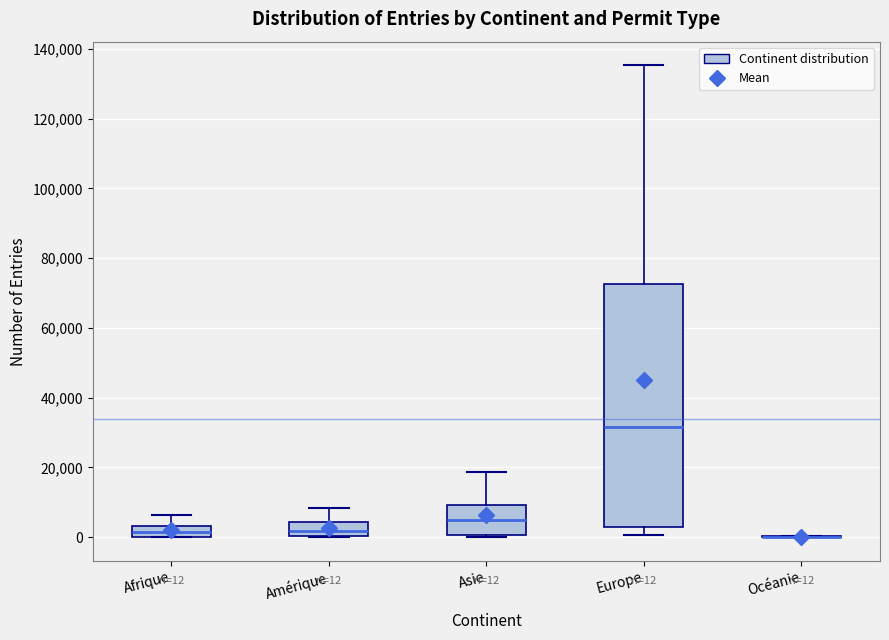

Which box is the tallest, from its lower edge to its upper edge?

Europe